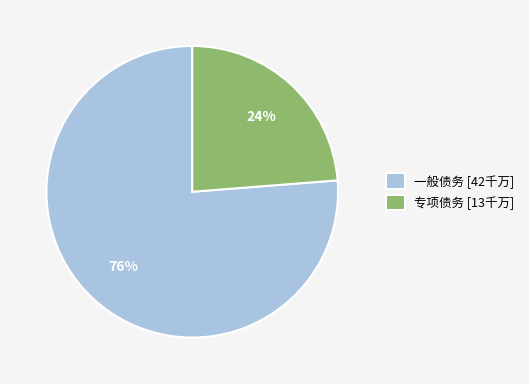

What is the smallest slice in the pie chart?

专项债务